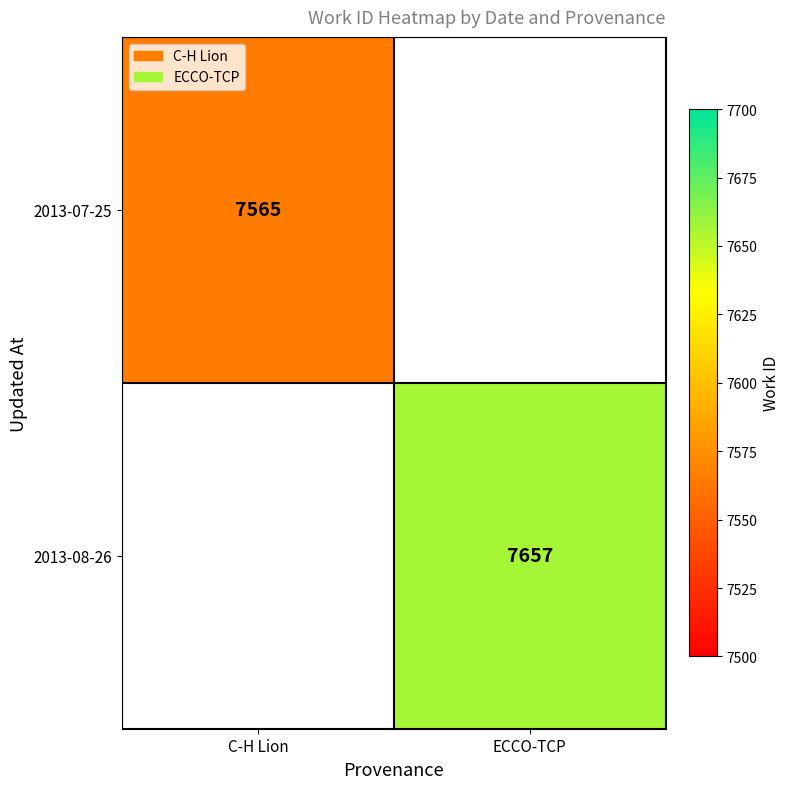

Which label corresponds to the smallest value in the chart?

C-H Lion